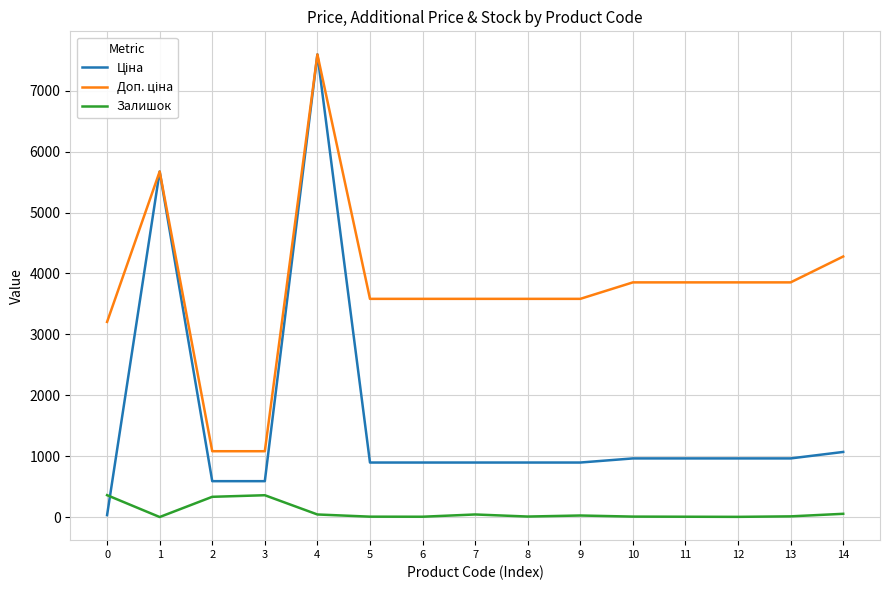

What is the total value across all series at 2?

2004.6